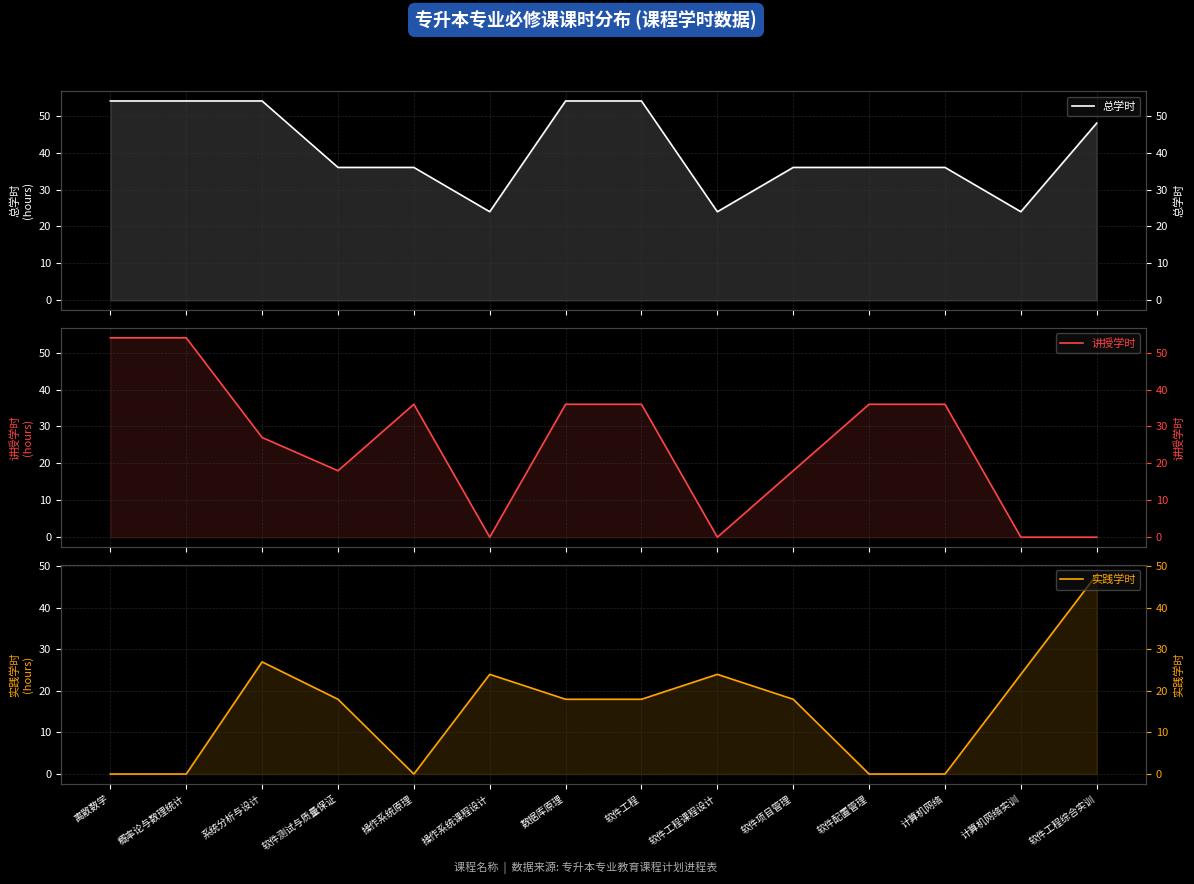

In 总学时, how many points are lower than both neighbors (excluding endpoints)?

3